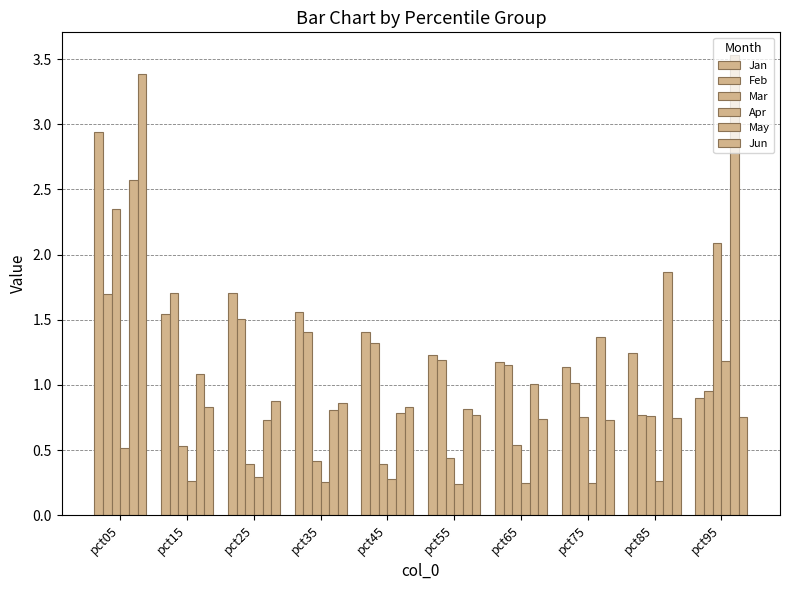

List the labels in order of Apr value, largest first.

pct95, pct05, pct25, pct45, pct85, pct15, pct35, pct75, pct65, pct55